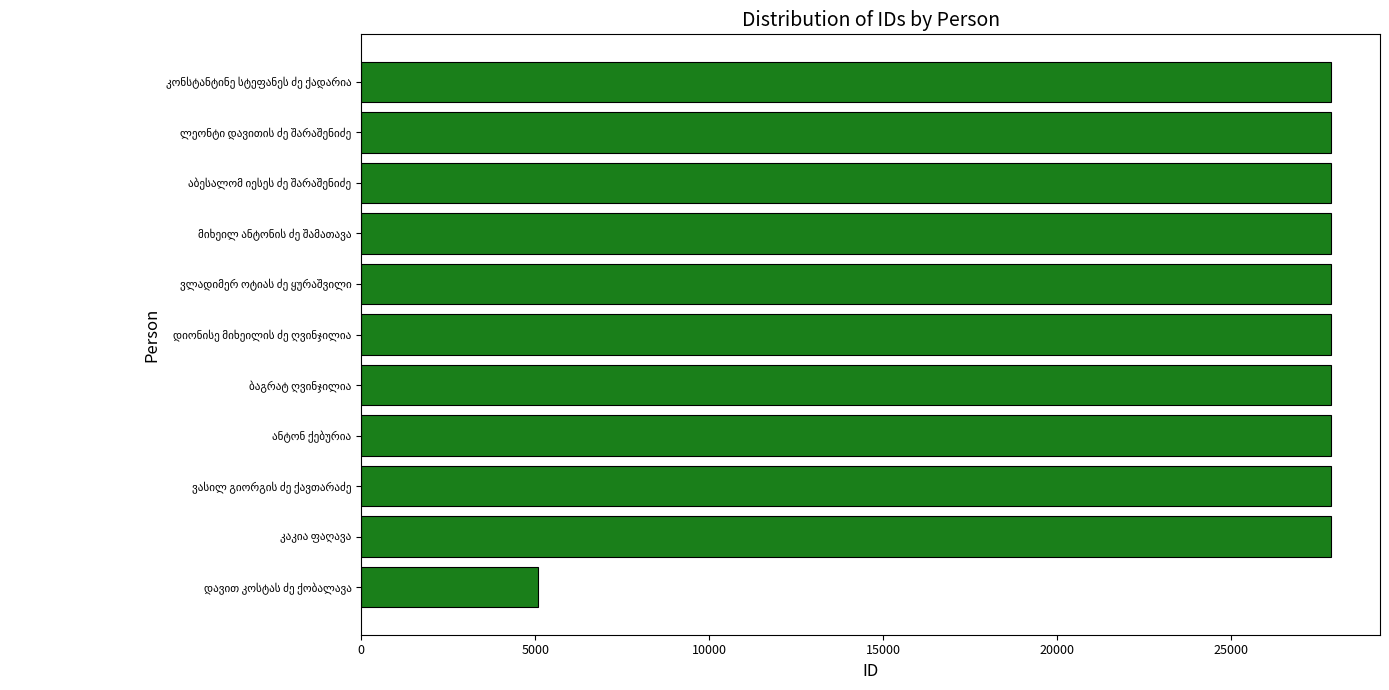

What is the average value?

25802